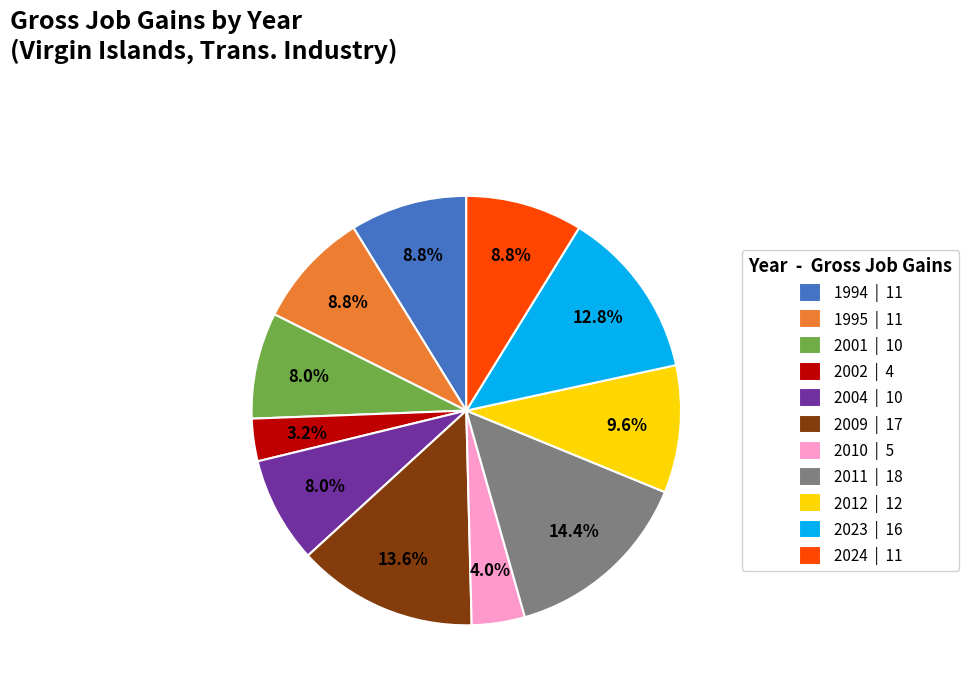

Is there any slice that represents more than half of the pie?

No